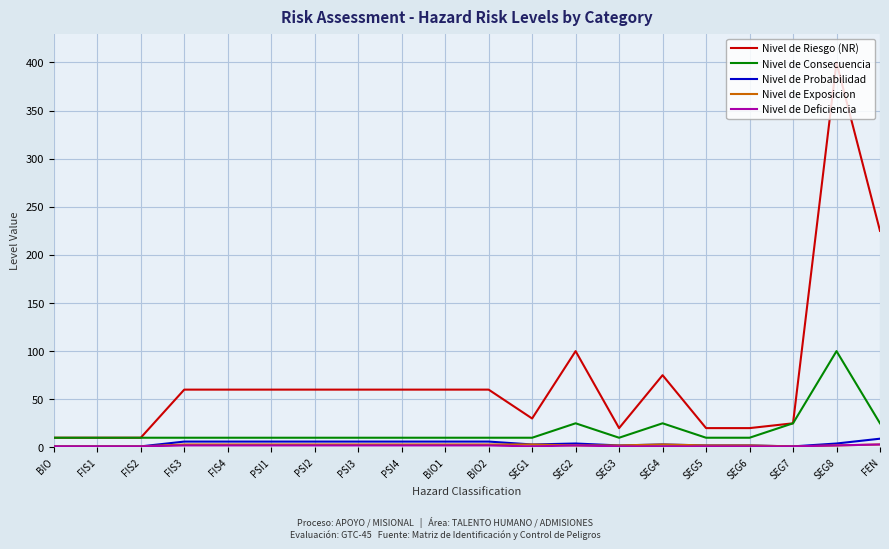

True or false: Nivel de Riesgo (NR) and Nivel de Probabilidad intersect in this chart.

False